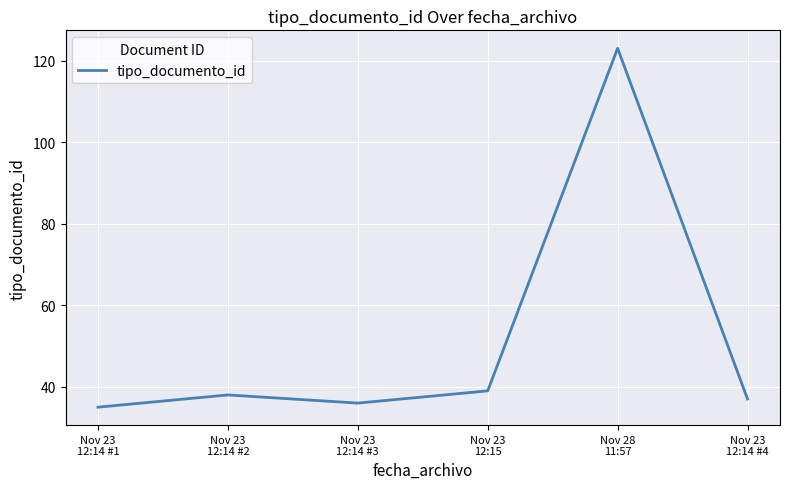

How many lines are shown in the chart?

1